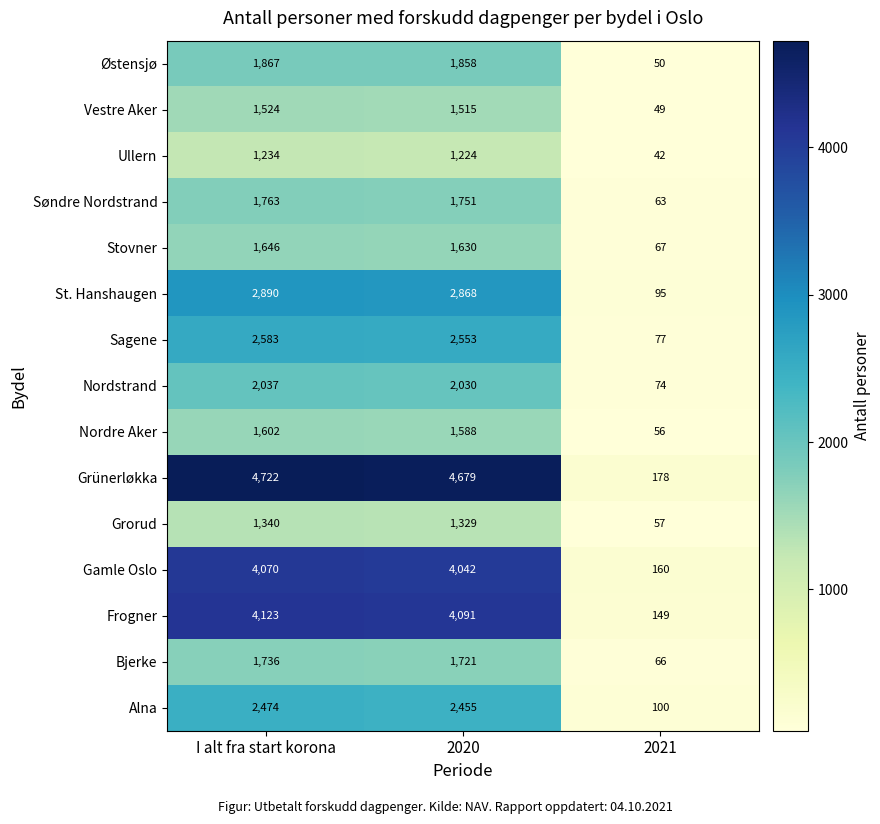

Rank the categories by Alna value from highest to lowest.

I alt fra start korona, 2020, 2021